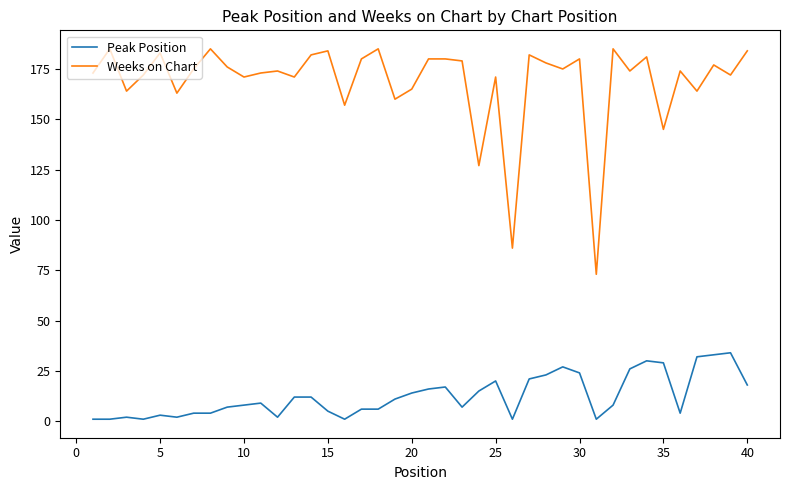

True or false: Peak Position and Weeks on Chart intersect in this chart.

False